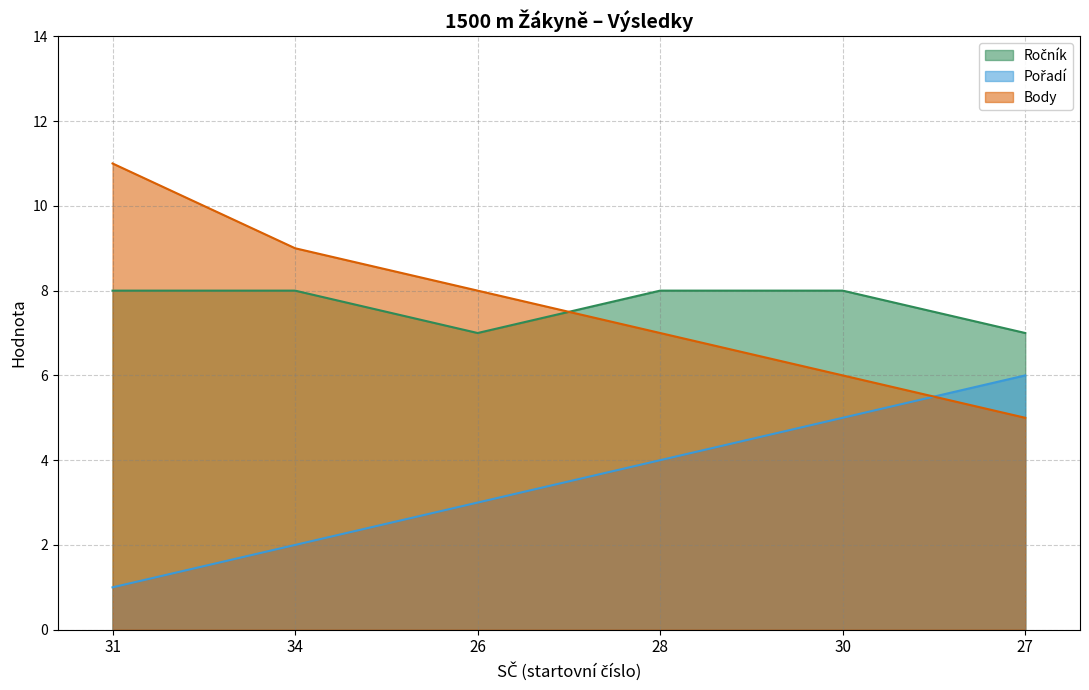

What is the label of the 2nd point from the right?

30